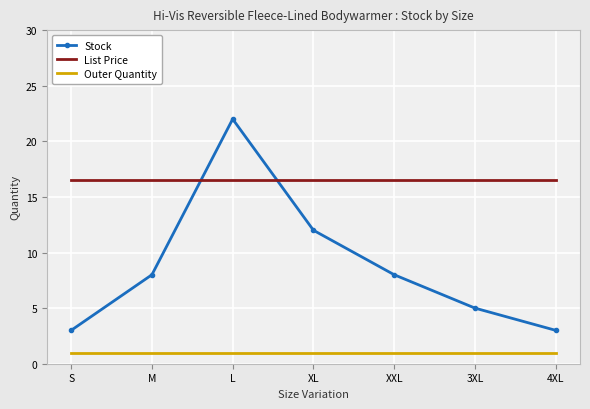

True or false: Stock and Outer Quantity intersect in this chart.

False